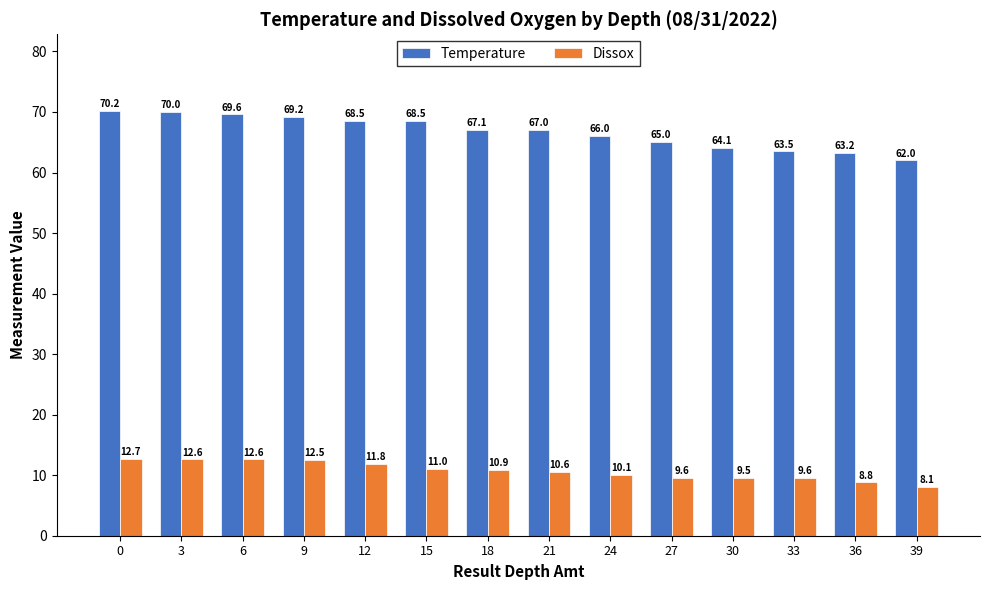

At which label does Temperature reach its minimum?

39